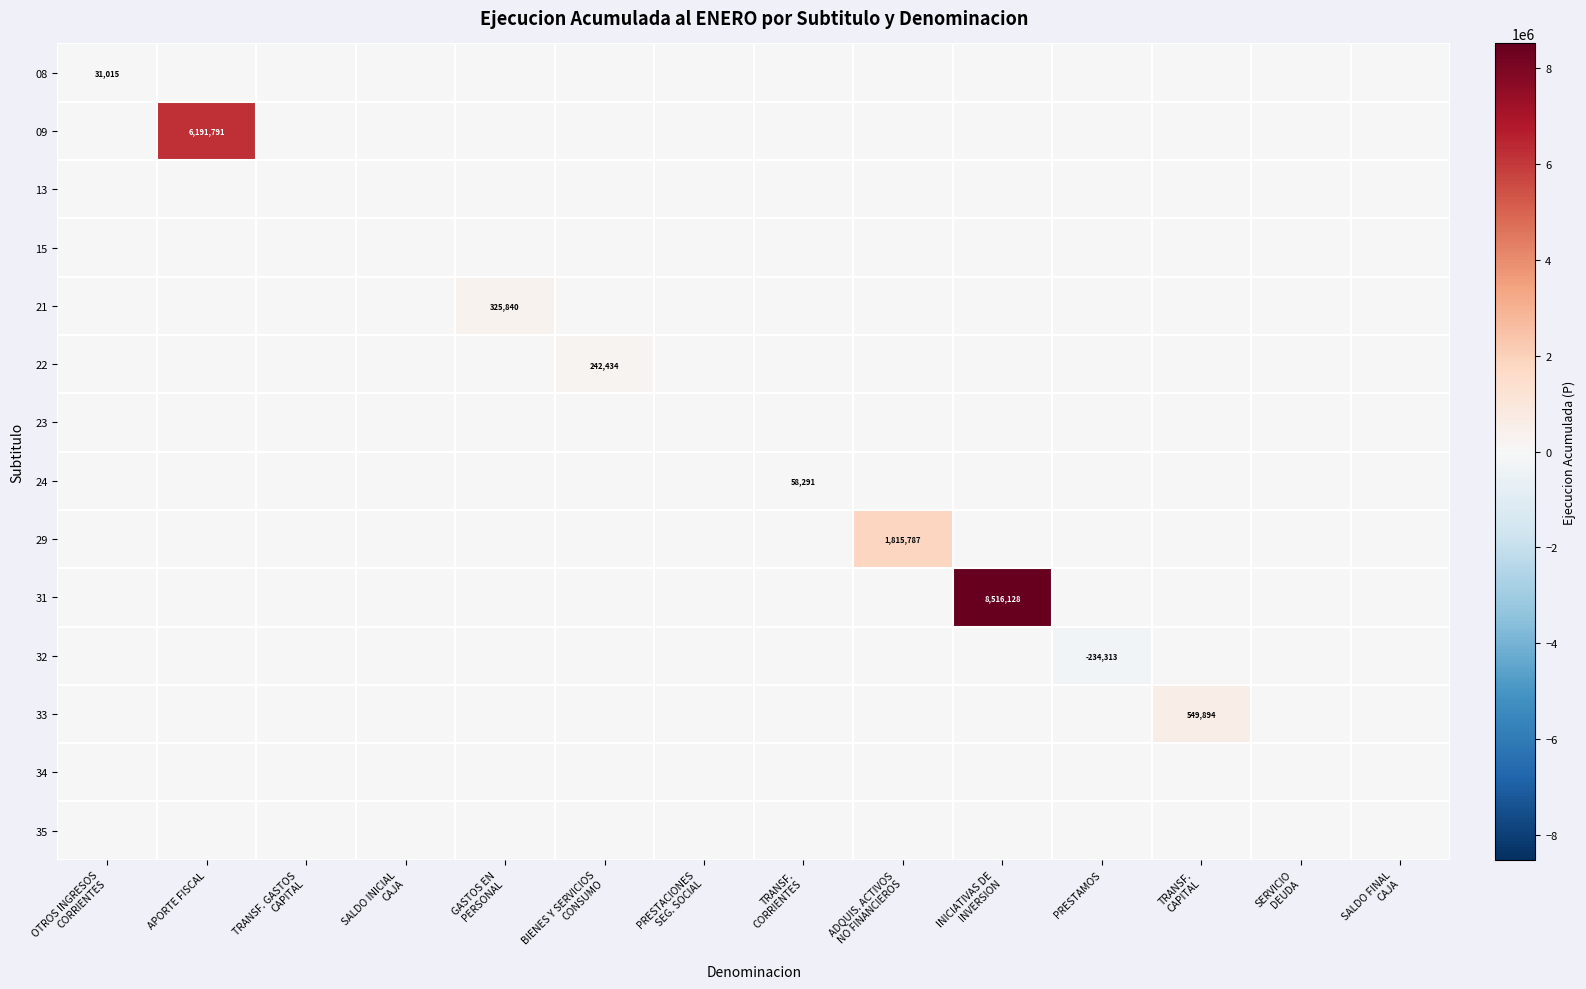

What is the sum of the 24 values at TRANSF. CAPITAL and TRANSF. CORRIENTES?

58291